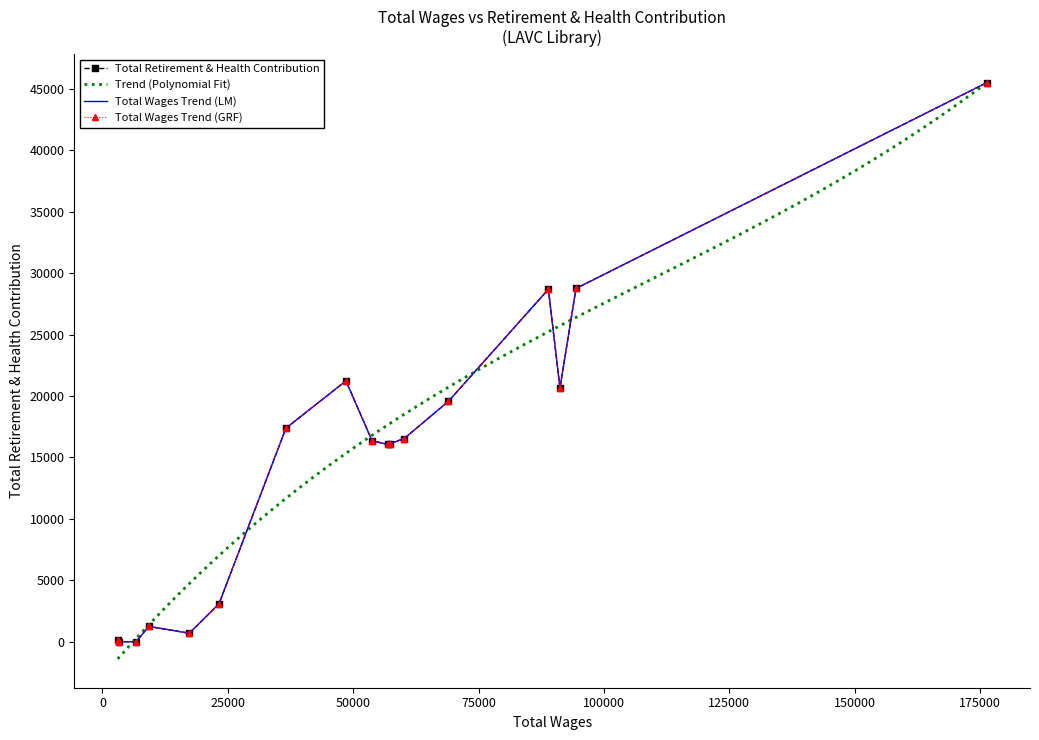

What is the change in value from 91238 to 53770?

-4294